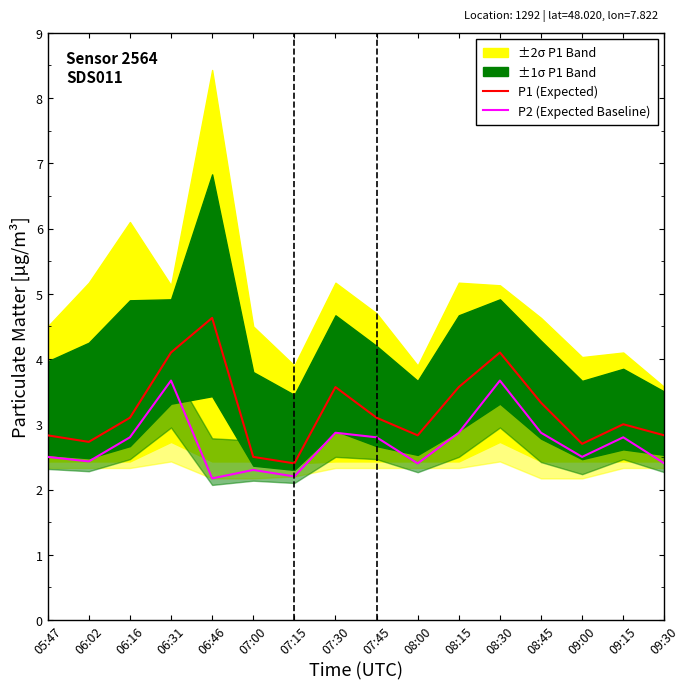

The value of P1 (Expected) at 09:15 is 1.9. True or false?

False